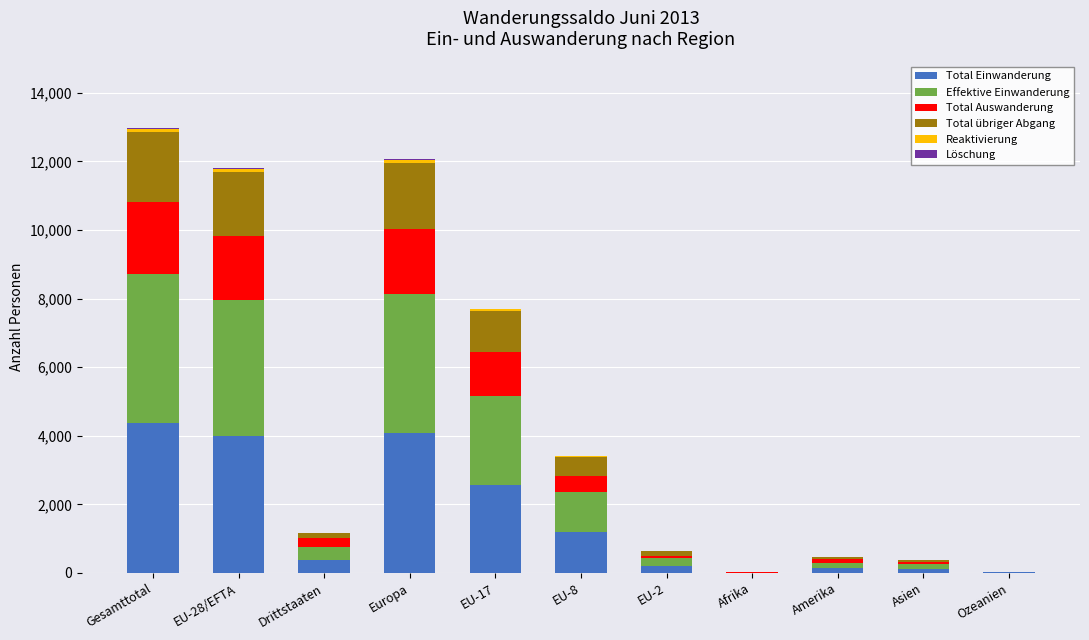

What is the highest value of the Total Einwanderung series?

4367